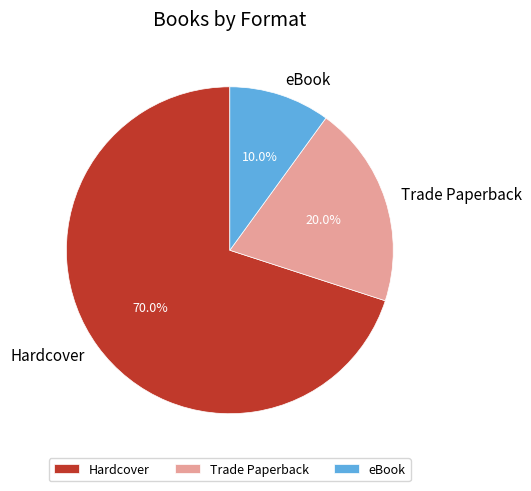

What is the smallest slice in the pie chart?

eBook